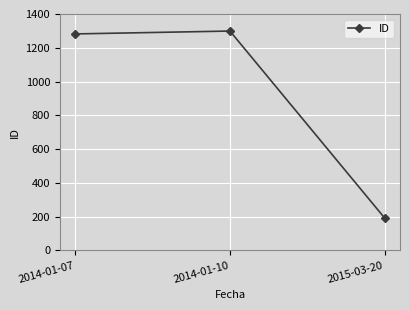

Reading right to left, list all the values displayed in this chart.

192	1299	1282